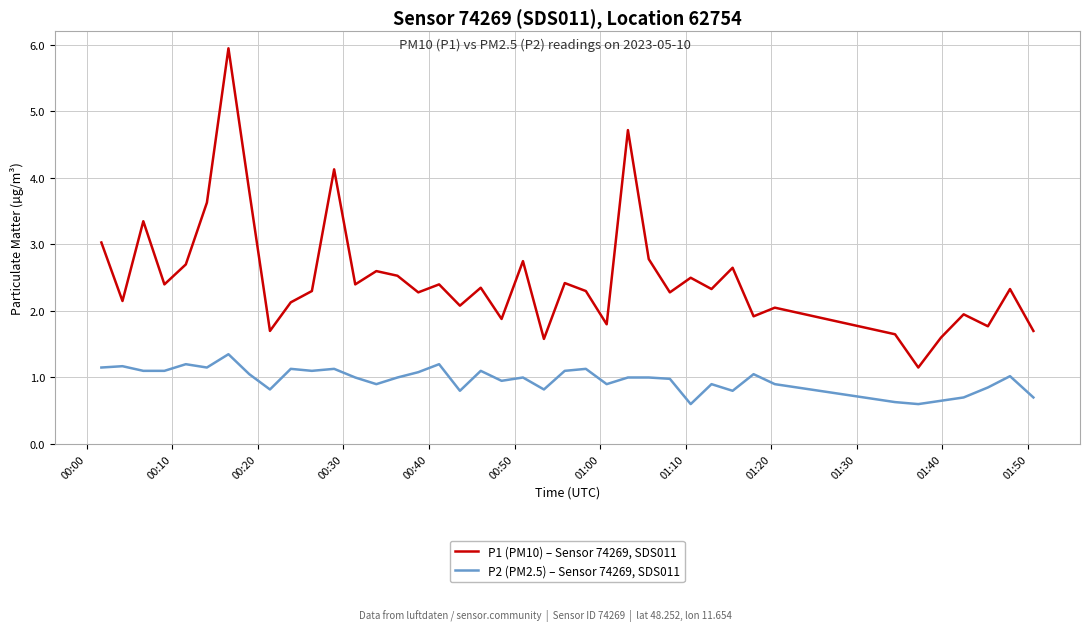

What is the sum of all P2 (PM2.5) – Sensor 74269, SDS011 values?

38.8